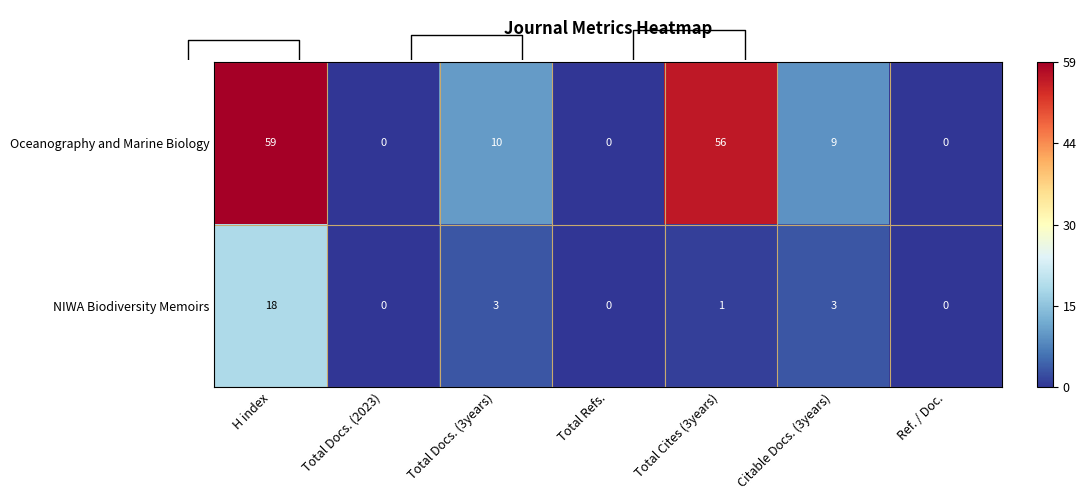

What is the sum of the NIWA Biodiversity Memoirs values at Citable Docs. (3years) and Total Docs. (3years)?

6